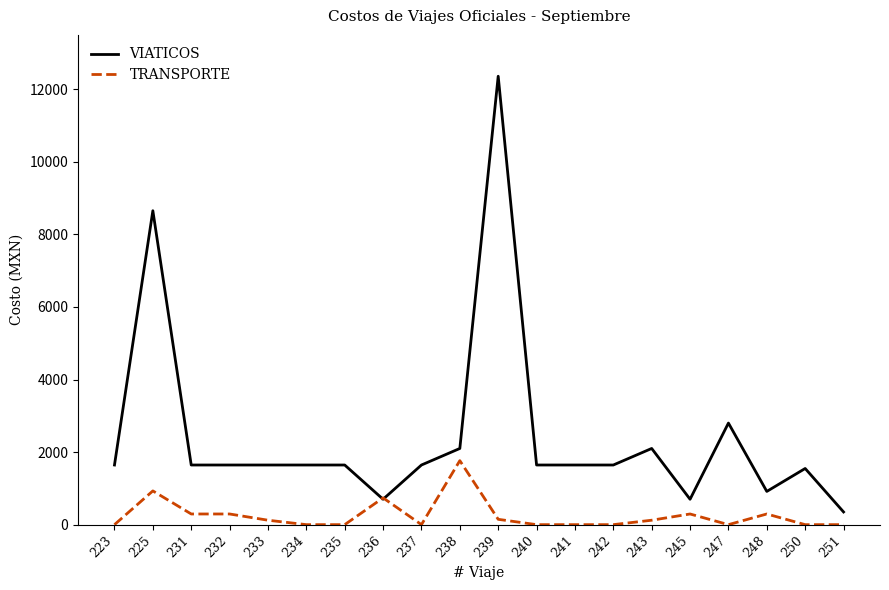

The value of VIATICOS at 231 is 711. True or false?

False